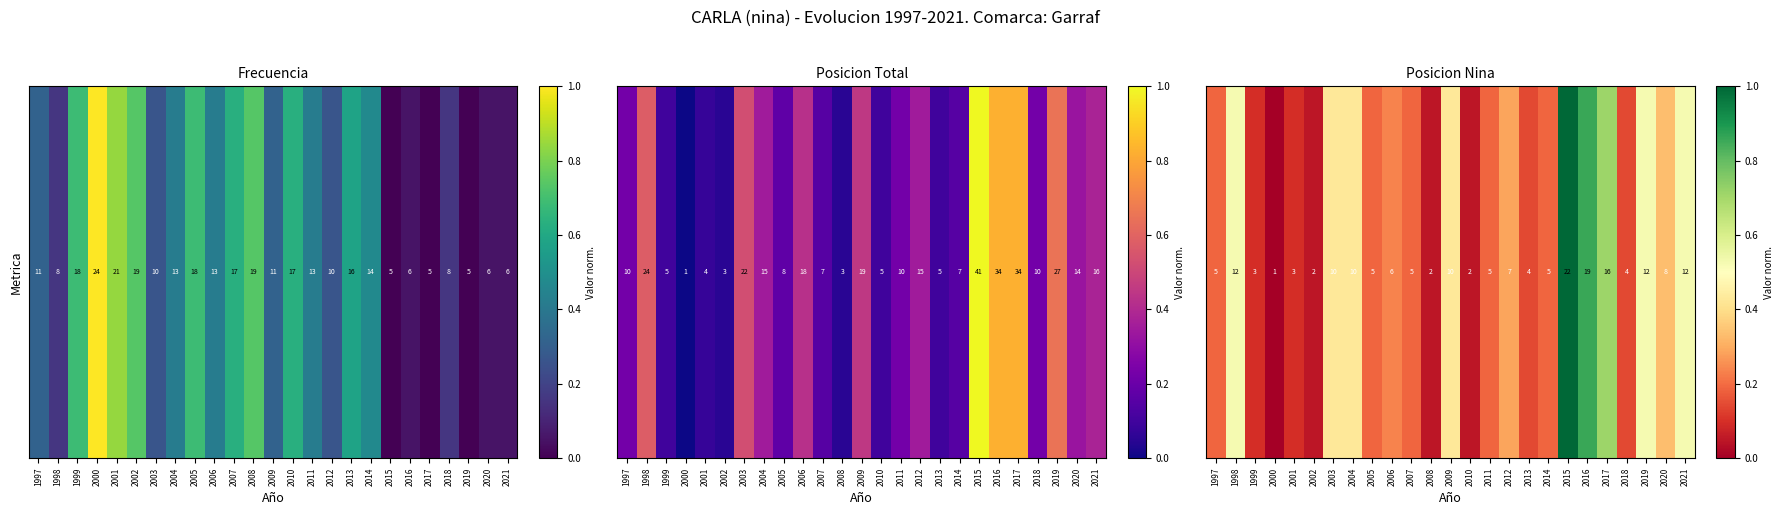

Where is the data nearest to the value 0?

2000